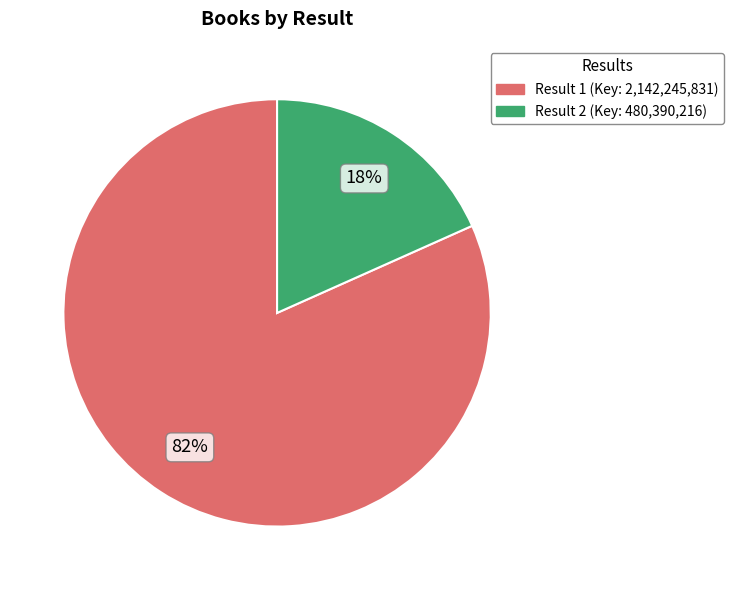

Is there a majority slice in this chart?

Yes